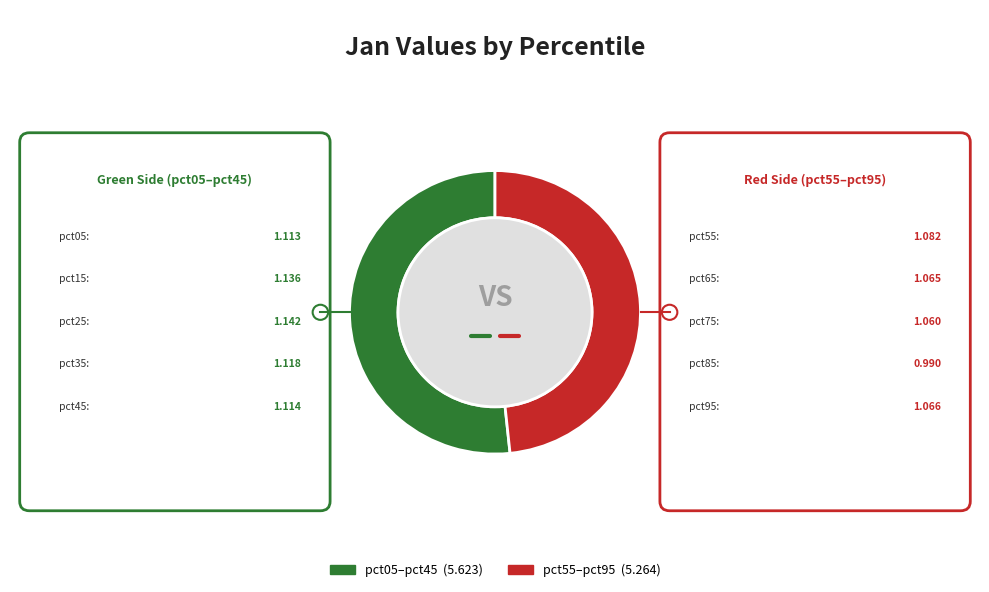

Does any single category account for the majority?

Yes